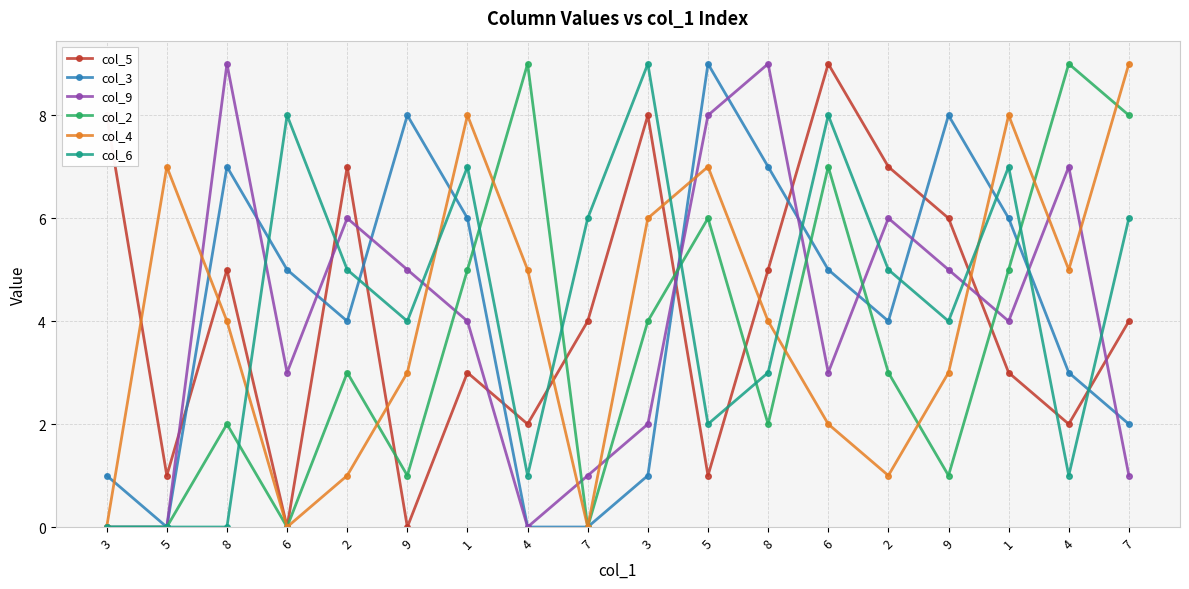

What is the label of the 11th point from the left?

5